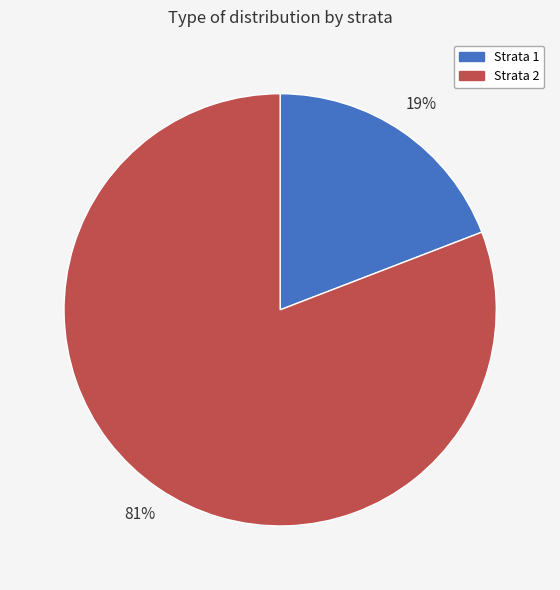

Rank the categories by value from lowest to highest.

Strata 1, Strata 2